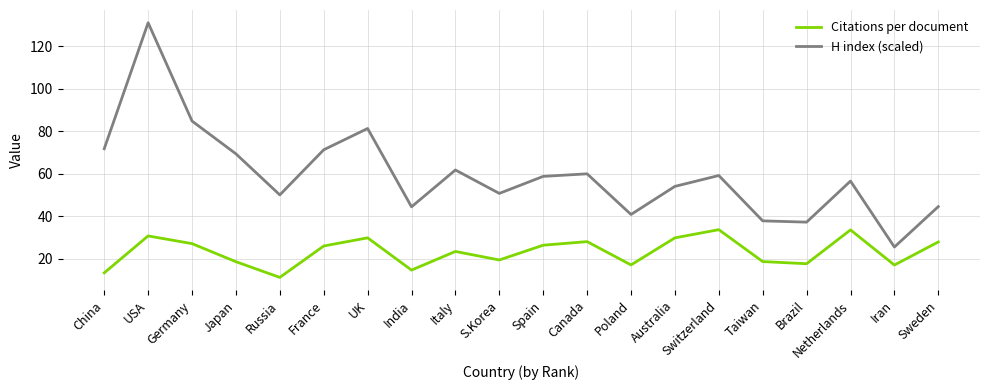

True or false: Citations per document and H index (scaled) cross at least once.

False